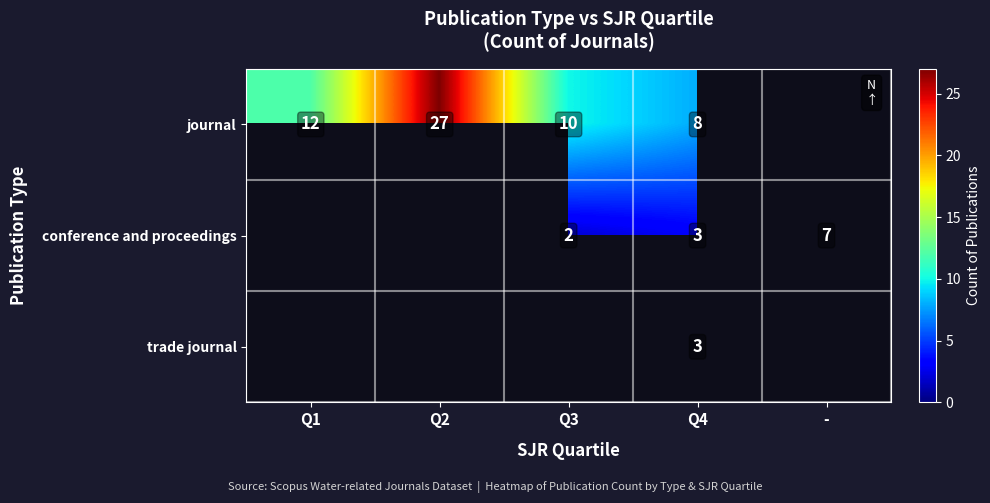

Between - and Q2, which is larger?

Q2